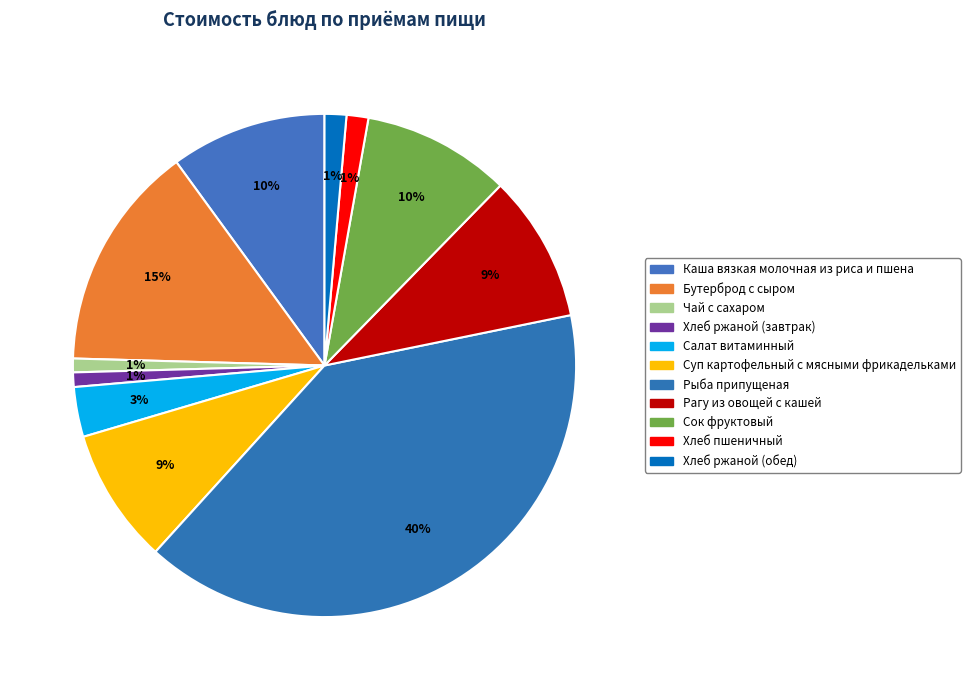

How many slices are in this pie chart?

11